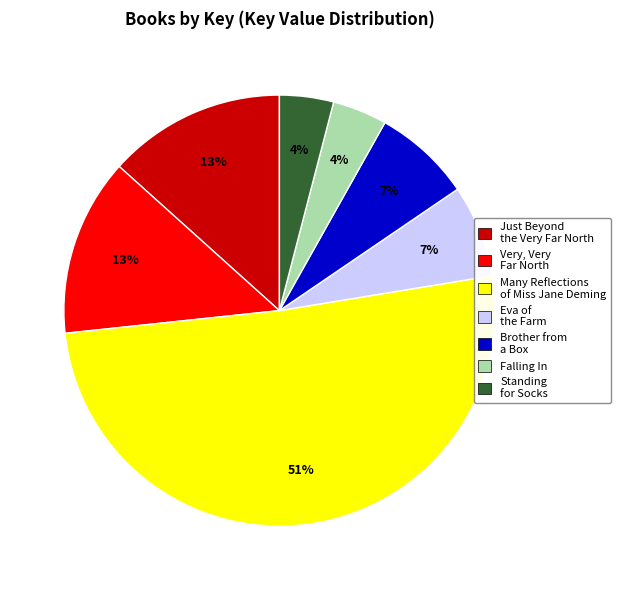

Count the number of slices in the pie.

7